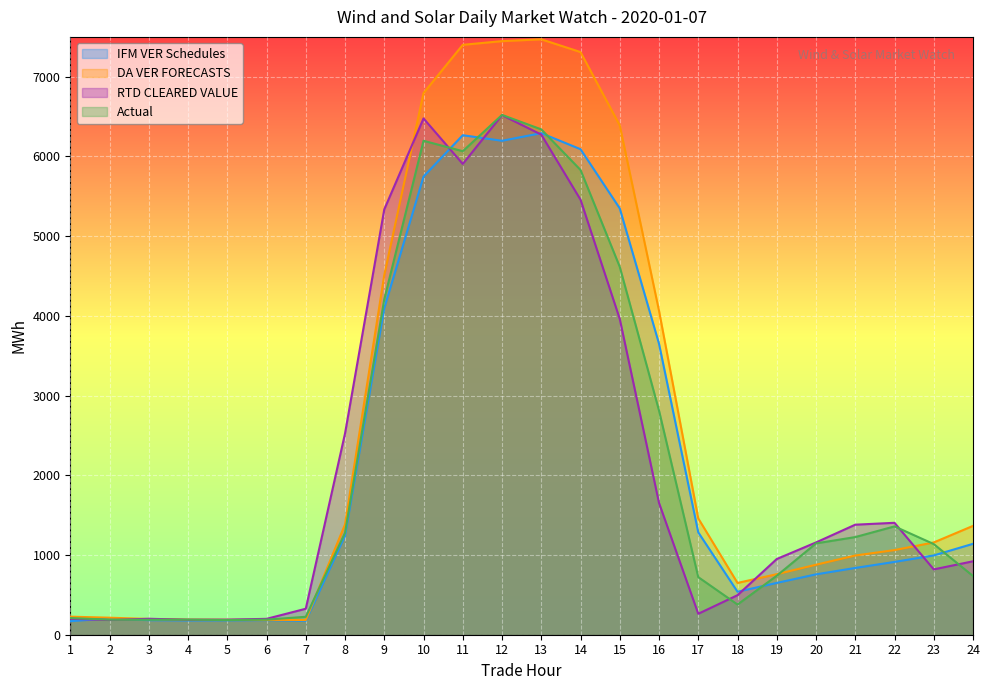

What are all the series names shown in the legend?

IFM VER Schedules, DA VER FORECASTS, RTD CLEARED VALUE, Actual